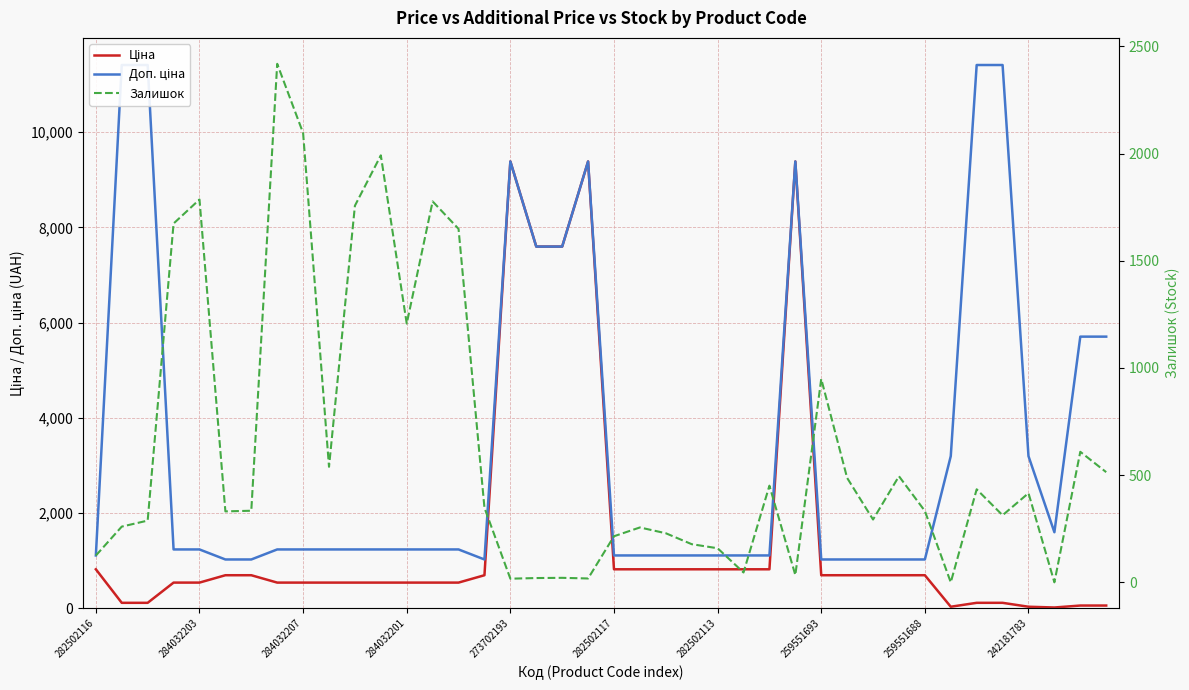

What is the difference between the highest and lowest values at 33?

3195.0